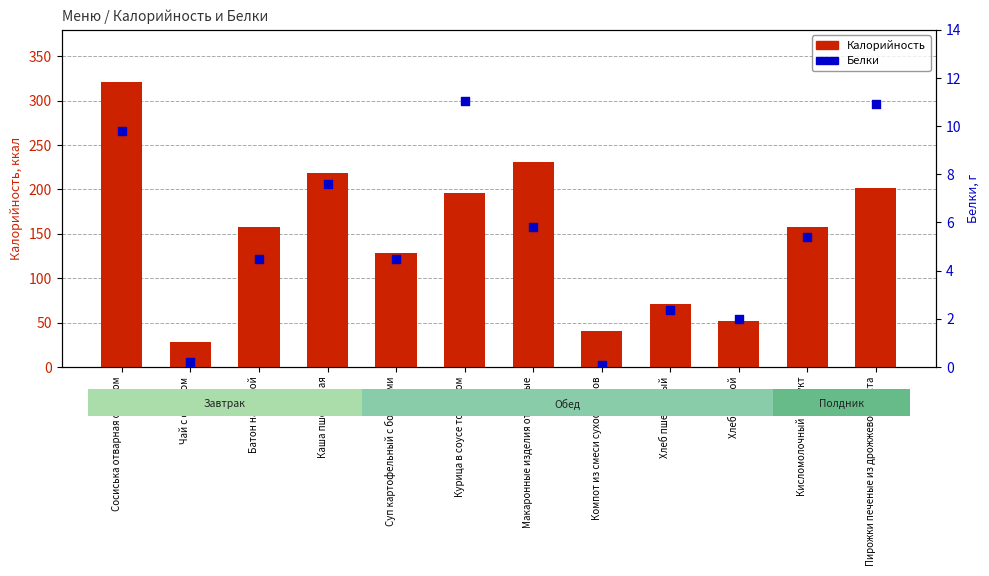

Which series has the largest total across all categories?

Калорийность